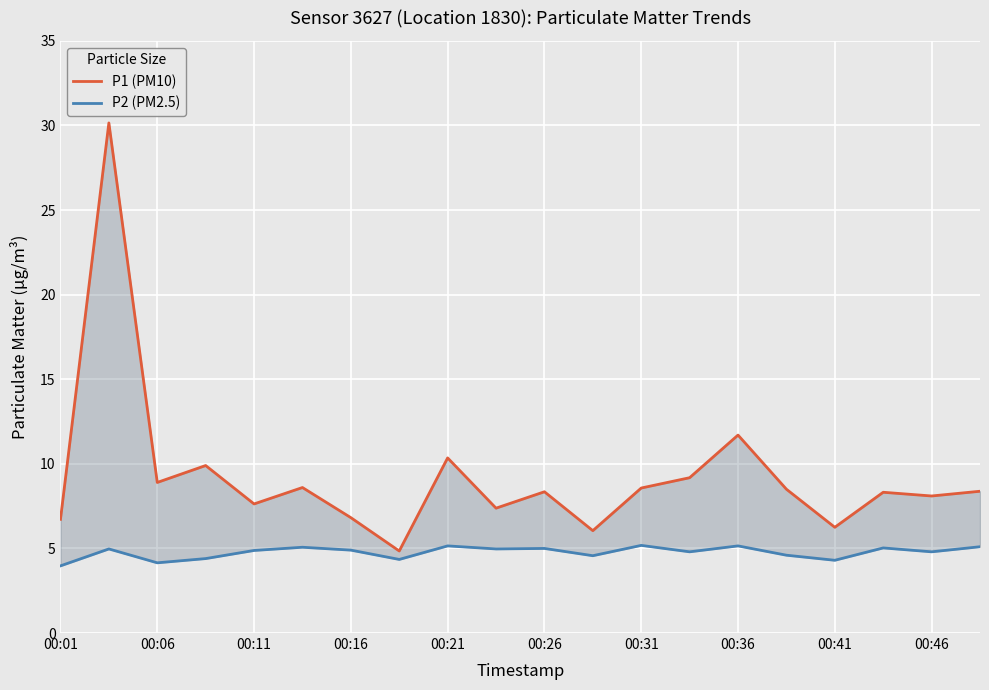

True or false: P2 (PM2.5) and P1 (PM10) cross at least once.

False